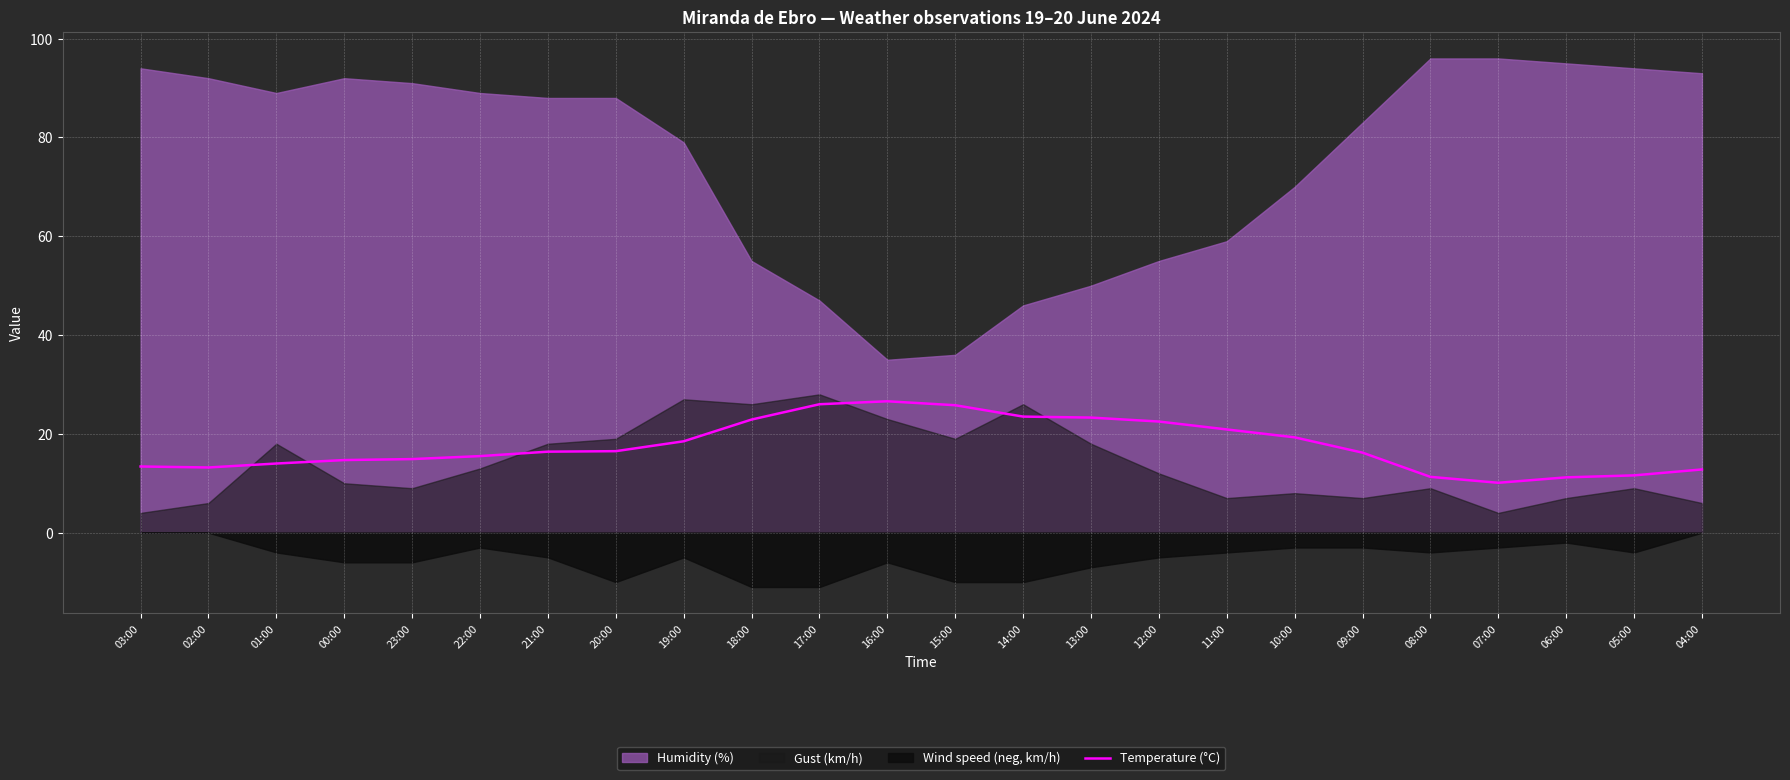

The value at 03:00 is 13.4. True or false?

True